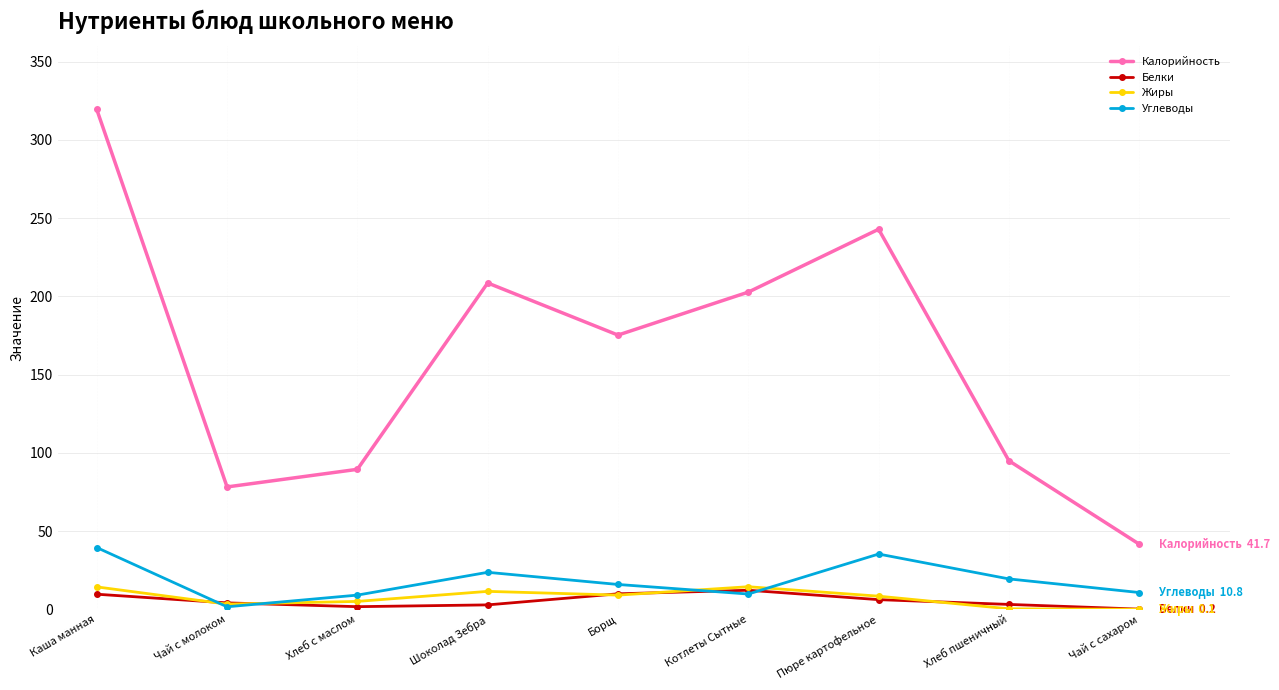

Which series has the largest total across all categories?

Калорийность